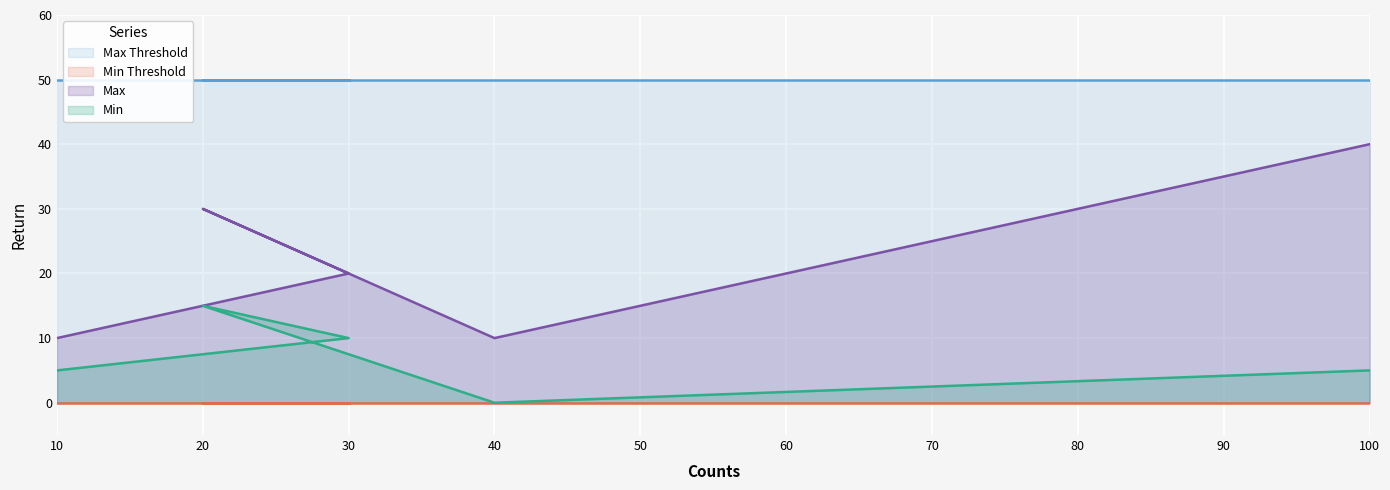

What is the difference between the maximum and minimum values in the Max series?

30